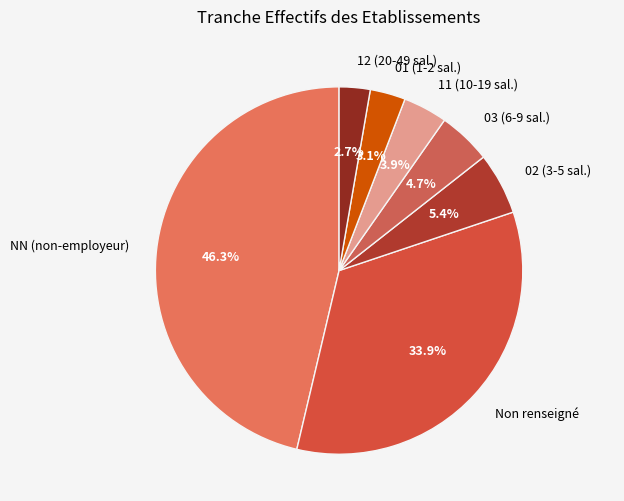

How much of the chart is everything except 12 (20-49 sal.)?

97.3%